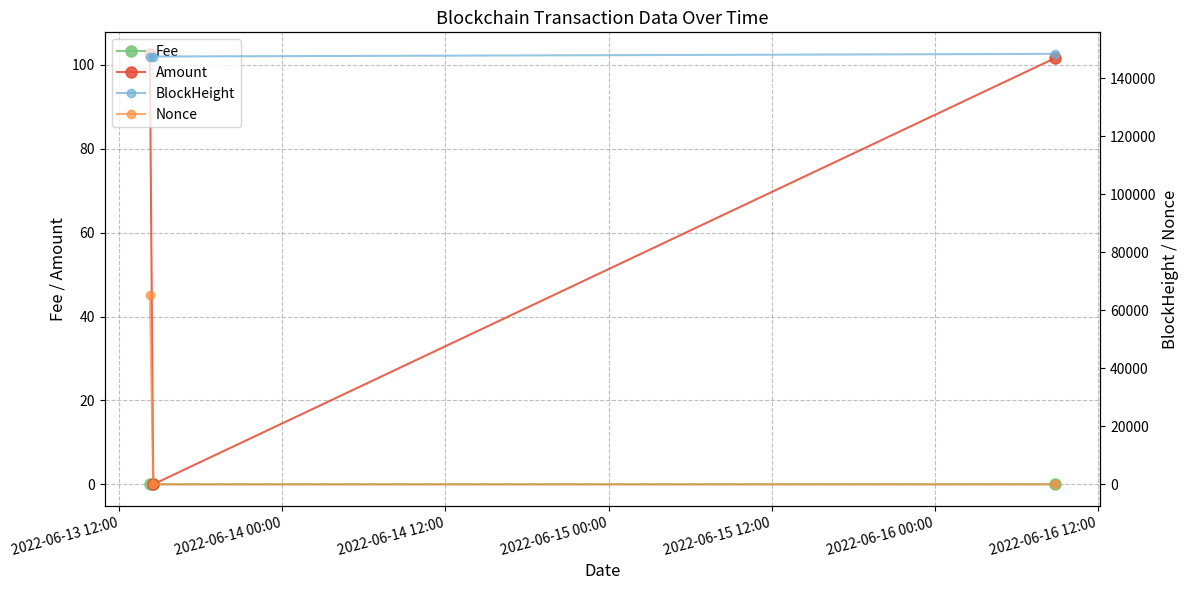

Rank the series by their maximum value, from highest to lowest.

BlockHeight, Nonce, Amount, Fee